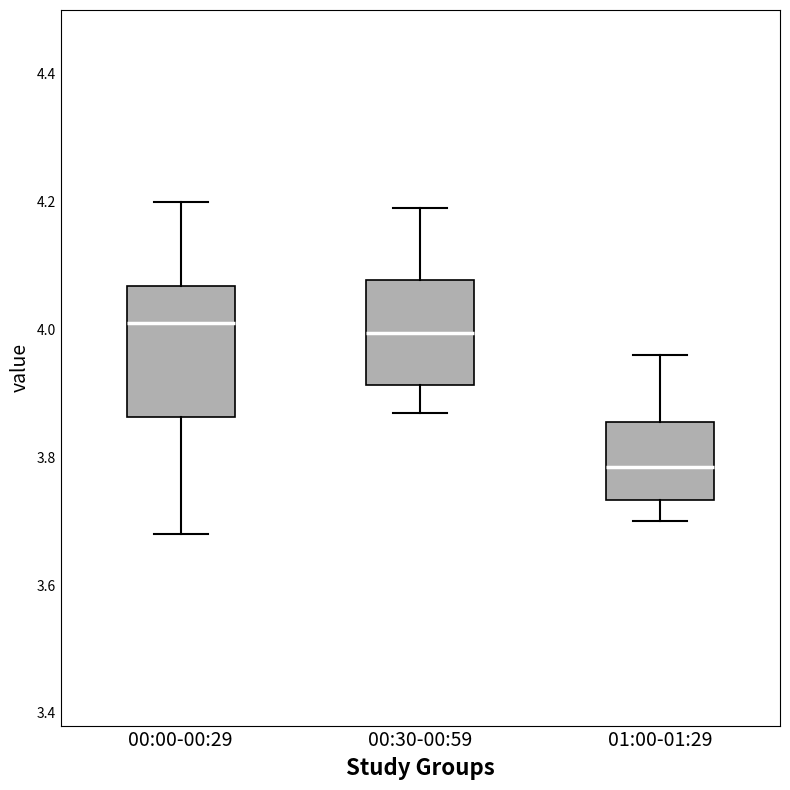

Comparing the boxes themselves (not the whiskers), which one is the tallest?

00:00-00:29